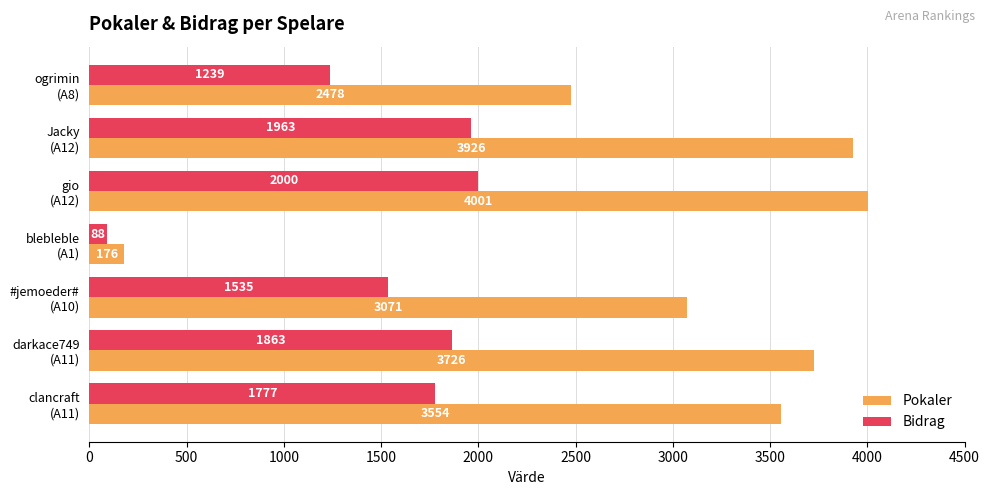

Rank the series by their maximum value, from highest to lowest.

Pokaler, Bidrag